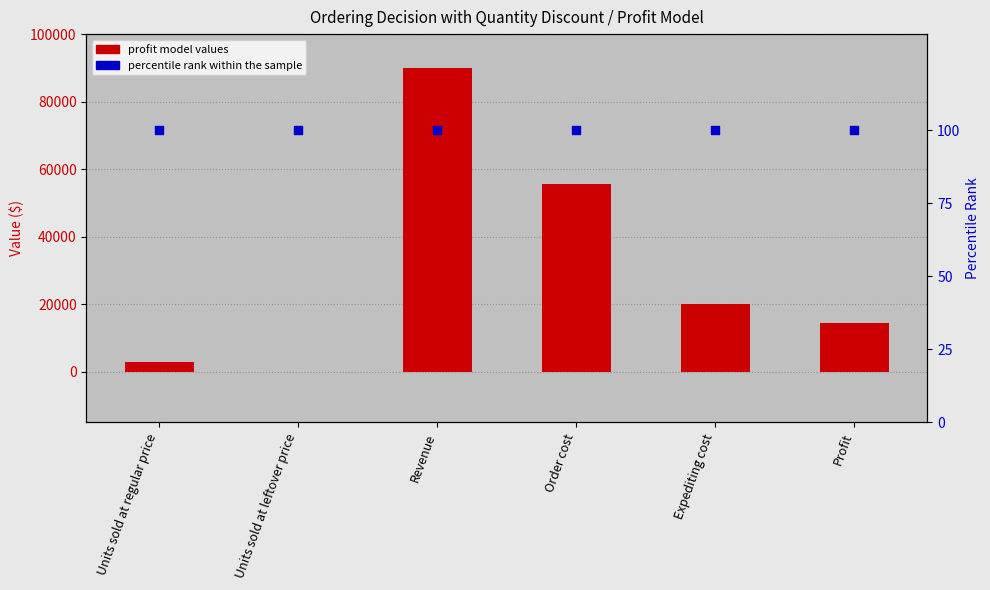

Which series has the largest total across all categories?

Profit model values